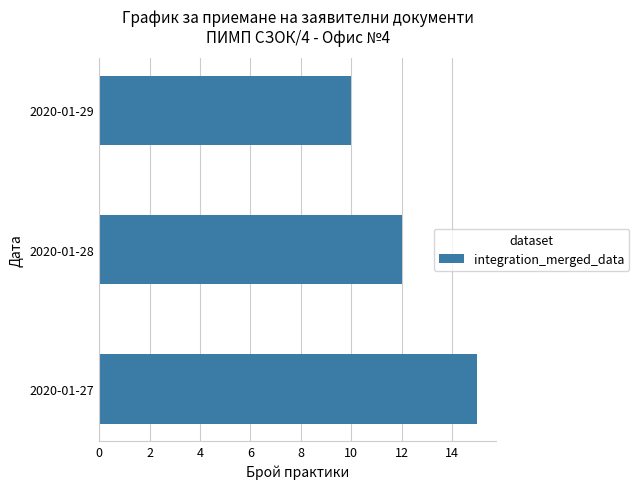

How many bars are there in total?

3